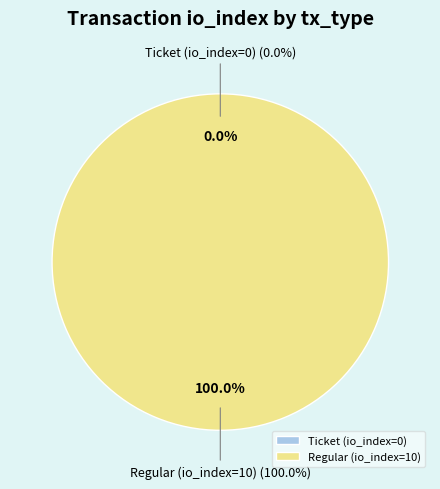

Is it true that Ticket (io_index=0) is 0% of the pie?

True